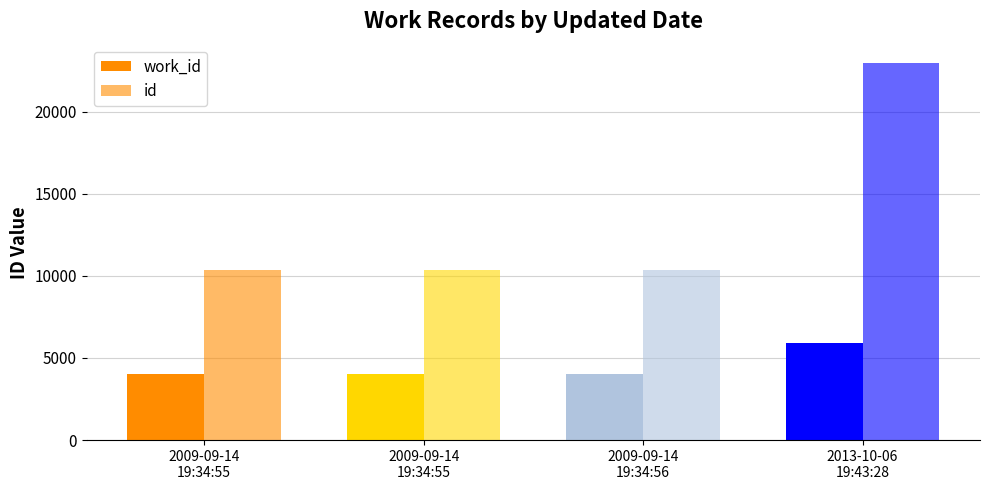

Which category has the lowest value in the id series?

2009-09-14
19:34:55